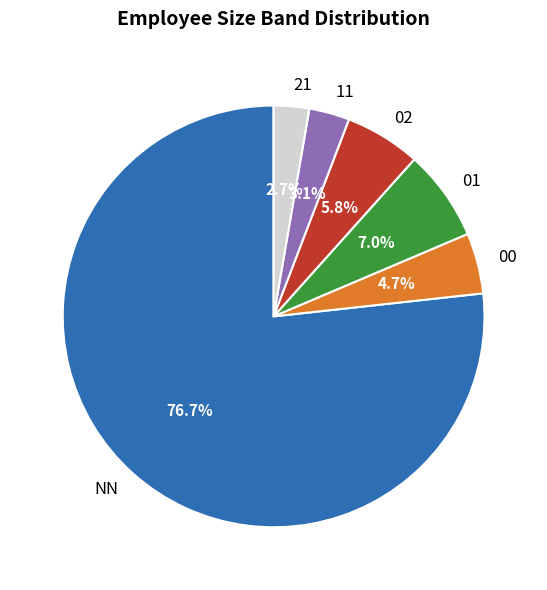

To the nearest percent, what is the average slice percentage?

17%